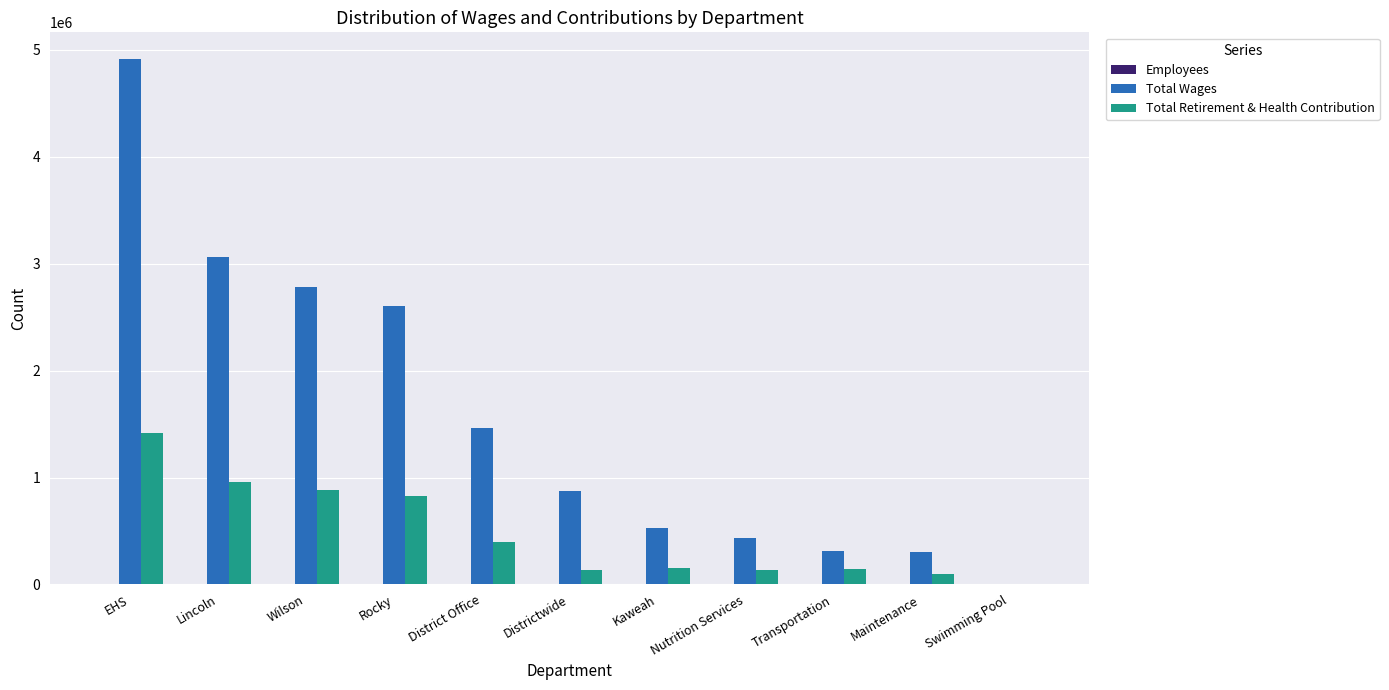

The value of Total Wages at Rocky is 3392085. True or false?

False